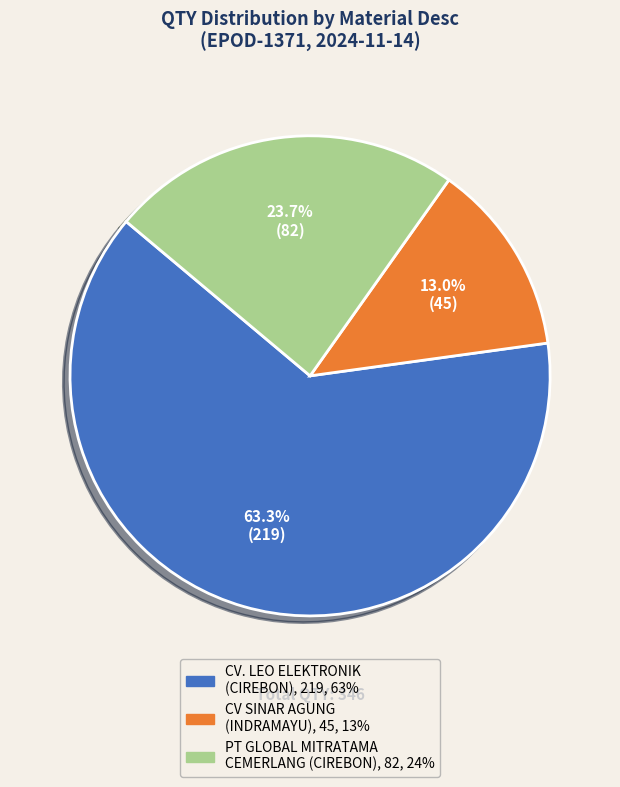

Does any single category account for the majority?

Yes